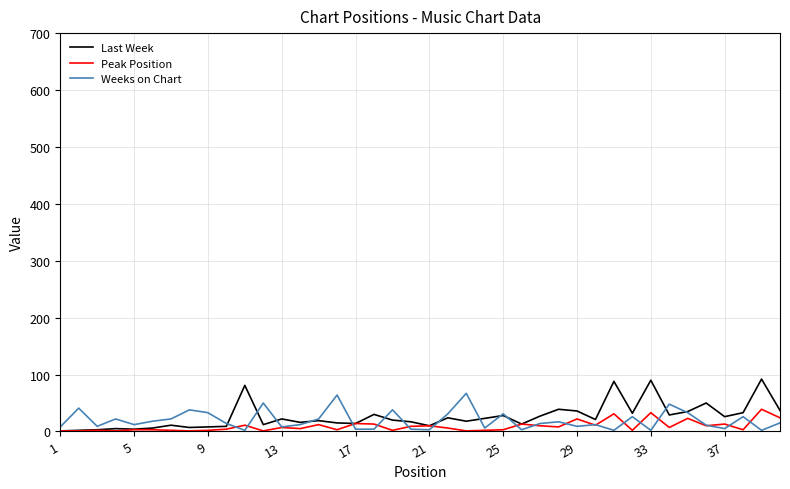

What is the greatest value displayed?

92